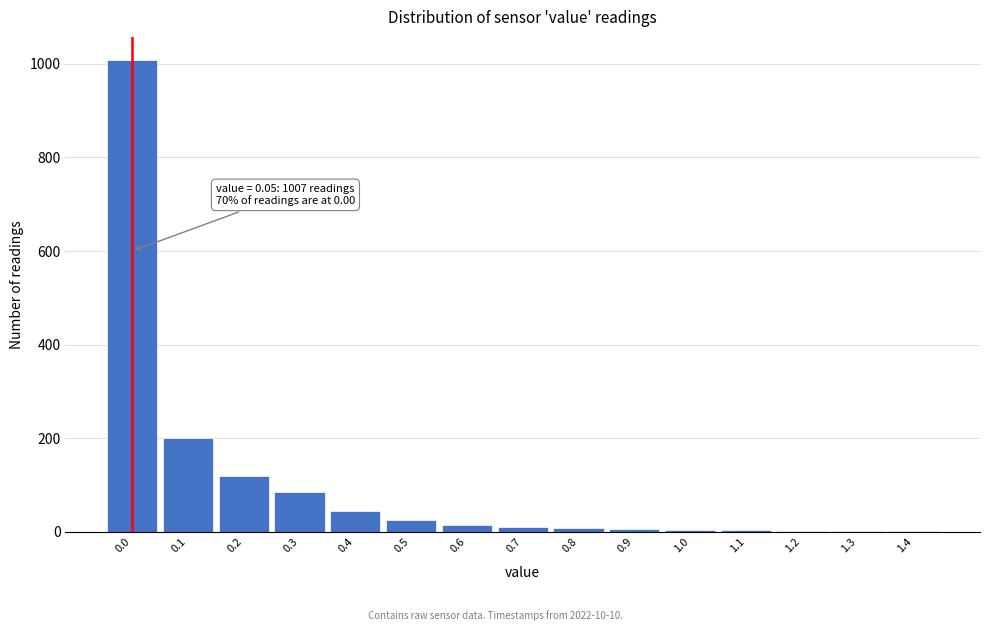

What is the greatest value displayed?

1007